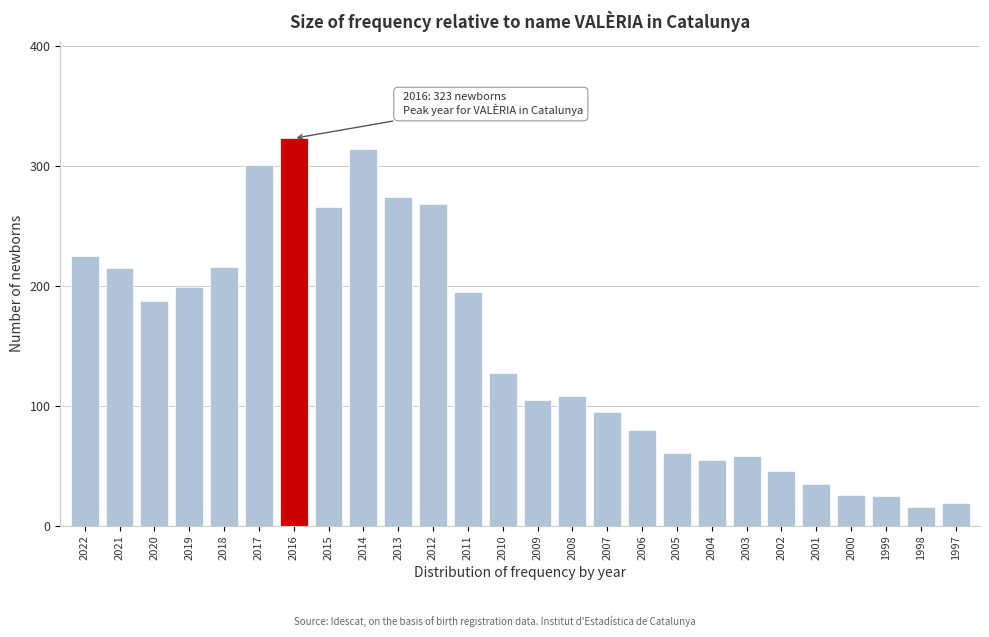

What is the value of the 7th bar from the left?

323